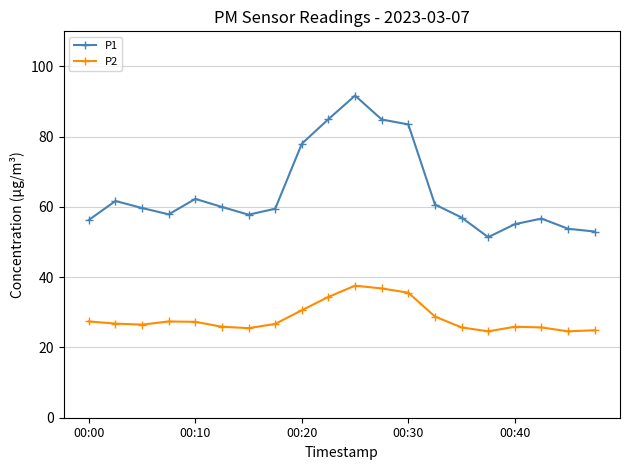

What is the difference between the maximum and minimum values in the P2 series?

13.0